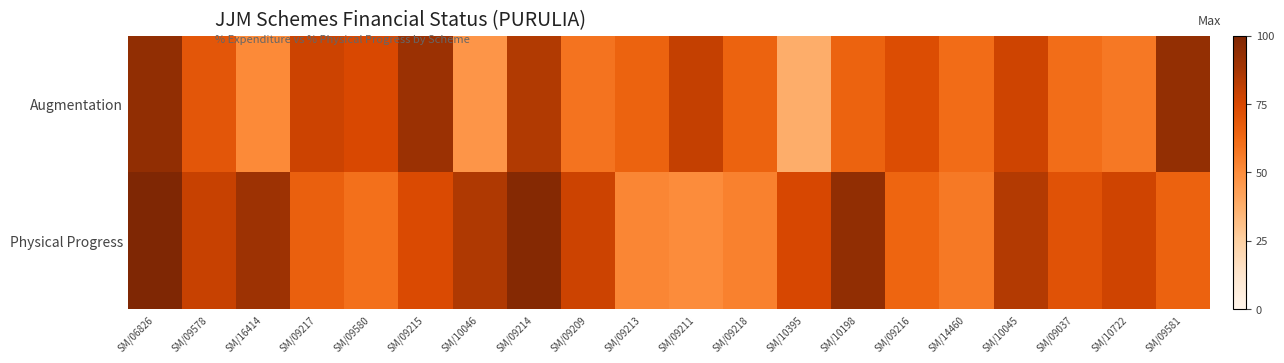

Which series has the widest spread of values?

Augmentation